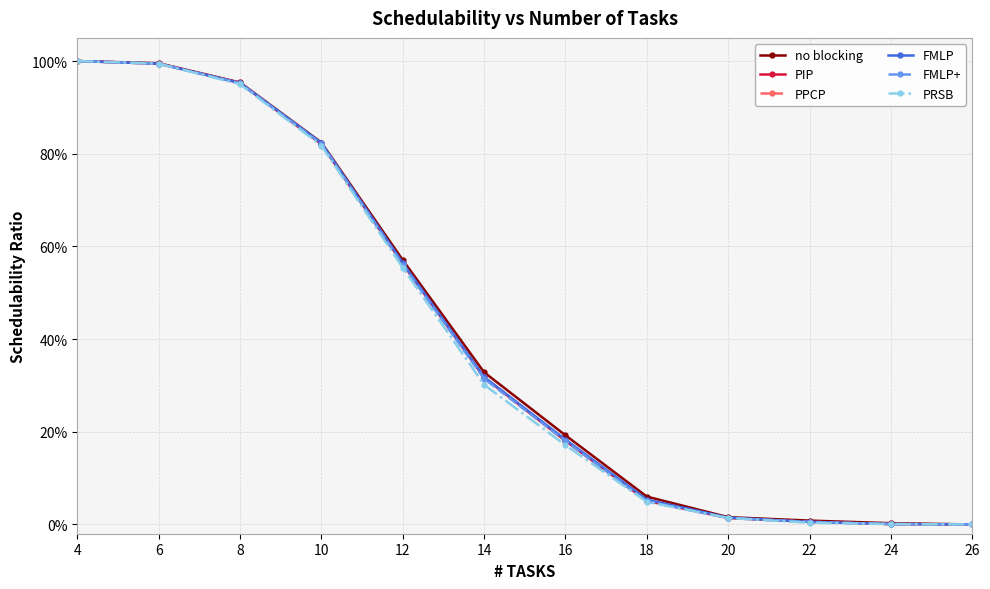

Is this an area chart (filled region under the line)?

No